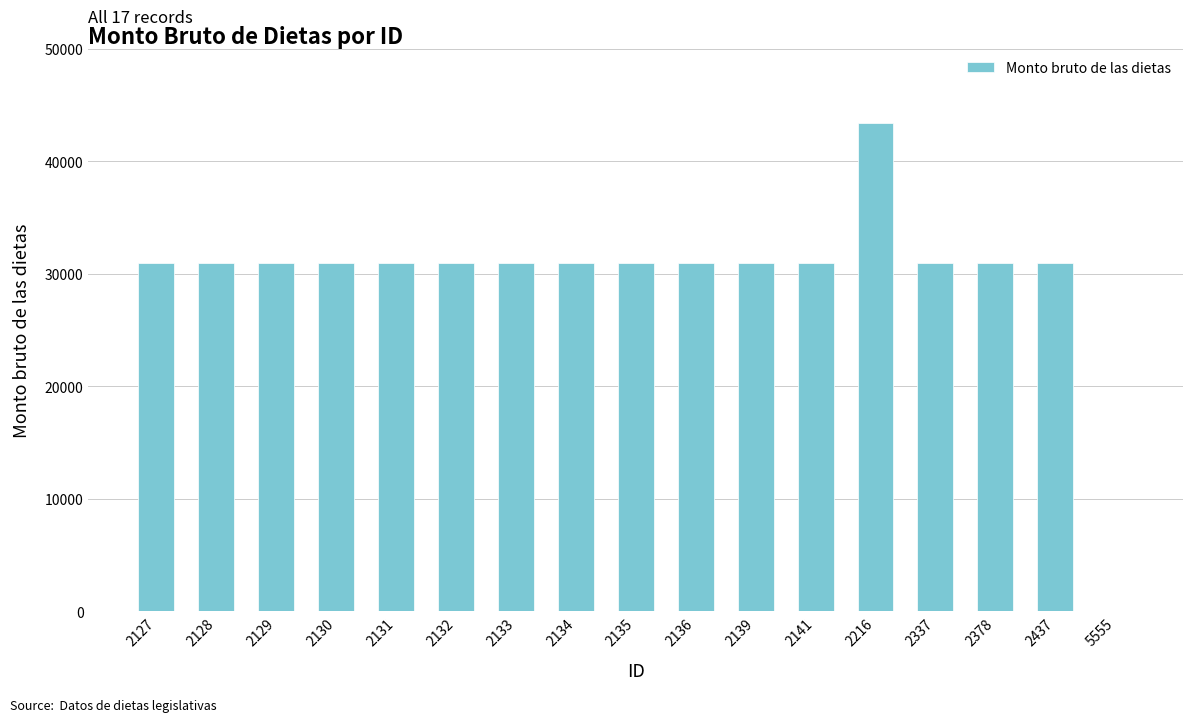

Read the value at 2130.

30932